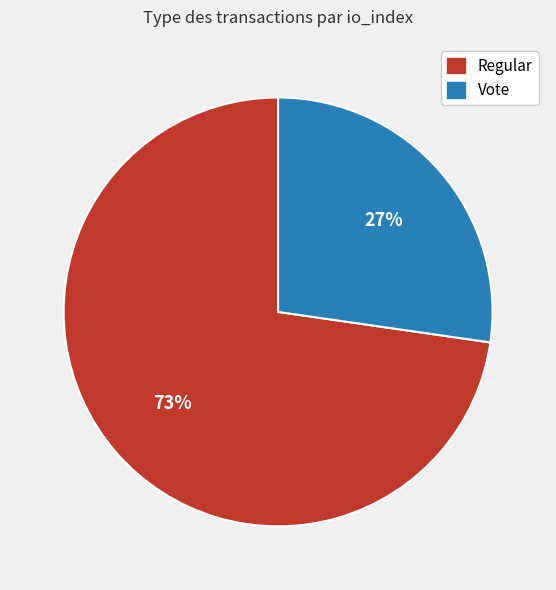

Is it true that Vote is 27% of the pie?

True